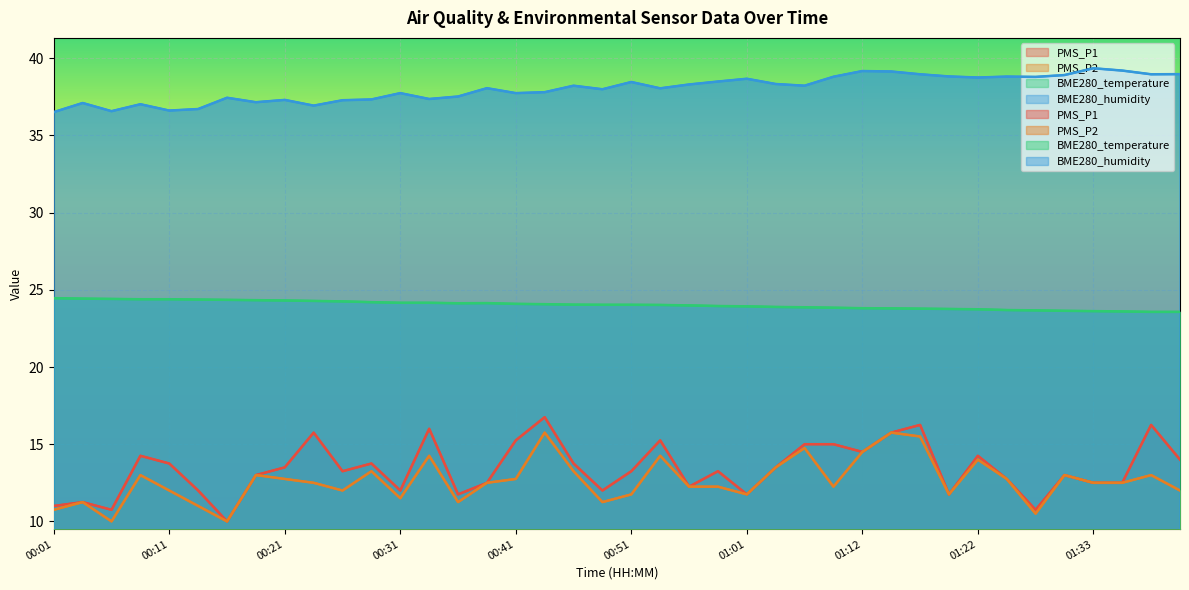

Reading right to left, transcribe all the data shown in this chart.

PMS_P1: 14.0	16.2	12.5	12.5	13.0	10.8	12.8	14.2	11.8	16.2	15.8	14.5	15.0	15.0	13.5	11.8	13.2	12.2	15.2	13.2	12.0	13.8	16.8	15.2	12.5	11.8	16.0	12.0	13.8	13.2	15.8	13.5	13.0	10.0	12.0	13.8	14.2	10.8	11.2	11.0
PMS_P2: 12.0	13.0	12.5	12.5	13.0	10.5	12.8	14.0	11.8	15.5	15.8	14.5	12.2	14.8	13.5	11.8	12.2	12.2	14.2	11.8	11.2	13.2	15.8	12.8	12.5	11.2	14.2	11.5	13.2	12.0	12.5	12.8	13.0	10.0	11.0	12.0	13.0	10.0	11.2	10.8
BME280_temperature: 23.6	23.6	23.6	23.6	23.6	23.7	23.7	23.7	23.8	23.8	23.8	23.8	23.8	23.9	23.9	23.9	23.9	24.0	24.0	24.0	24.0	24.0	24.1	24.1	24.1	24.1	24.2	24.2	24.2	24.2	24.3	24.3	24.3	24.4	24.4	24.4	24.4	24.4	24.4	24.5
BME280_humidity: 39.0	39.0	39.2	39.4	38.9	38.8	38.8	38.8	38.8	39.0	39.1	39.2	38.8	38.2	38.3	38.7	38.5	38.3	38.0	38.5	38.0	38.2	37.8	37.7	38.1	37.5	37.4	37.7	37.3	37.3	36.9	37.3	37.1	37.4	36.7	36.6	37.0	36.6	37.1	36.5